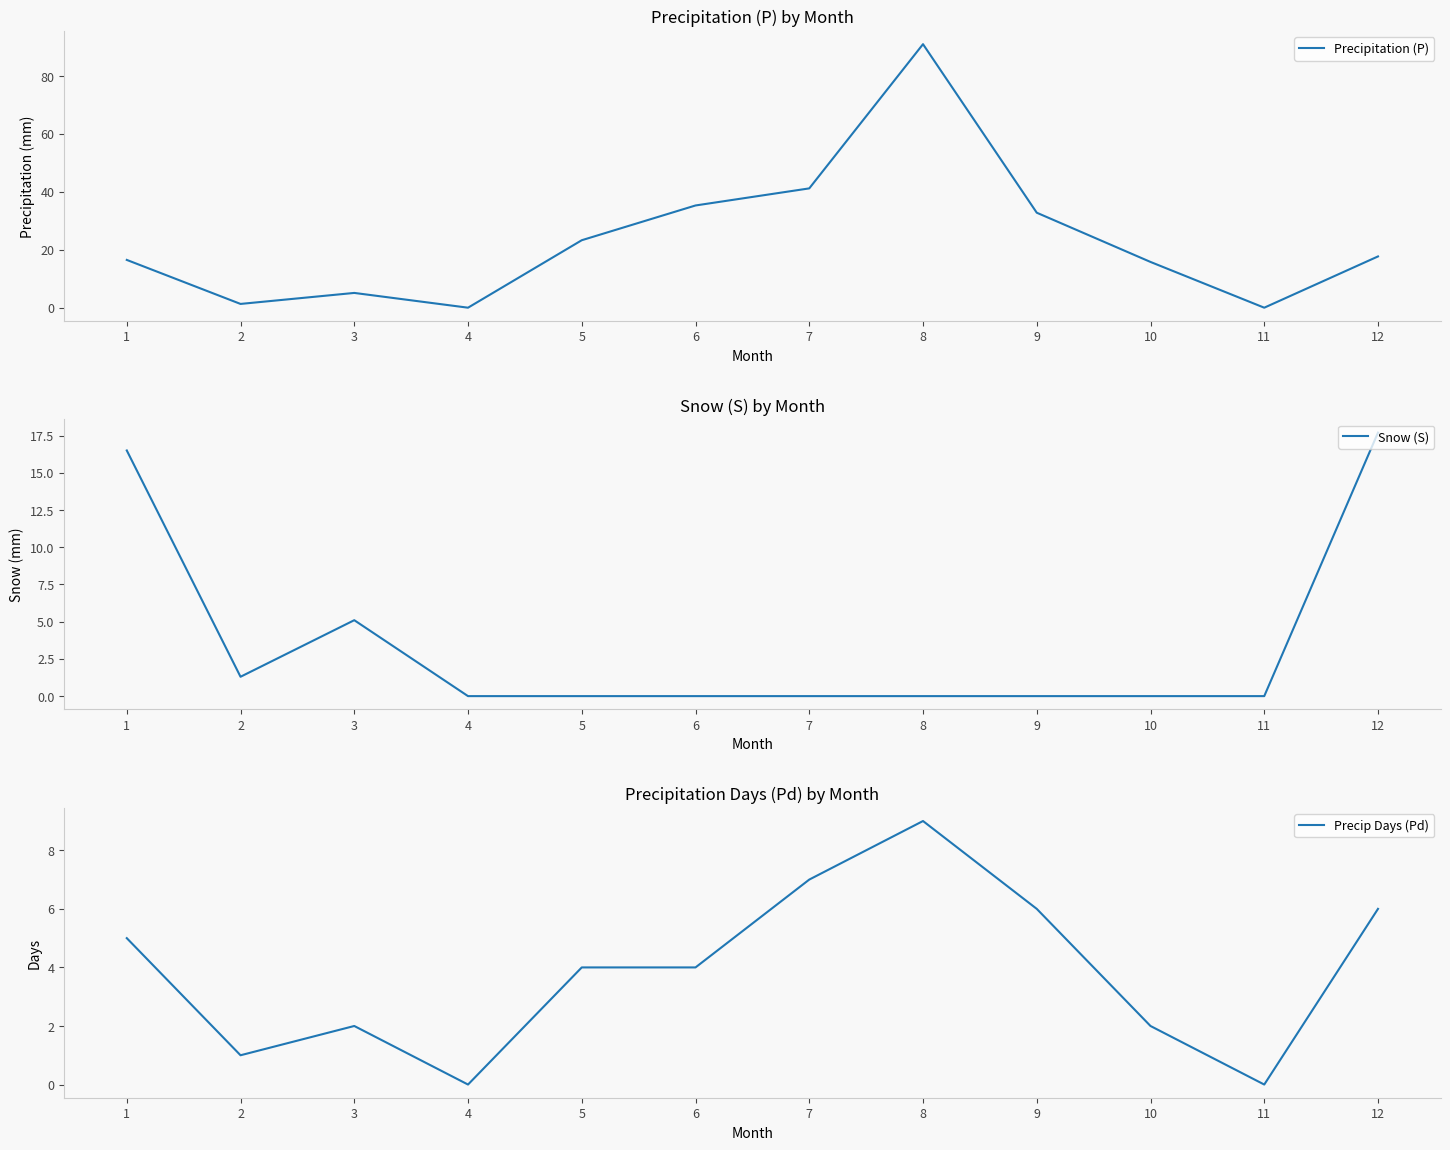

What is the difference between the maximum and minimum values in the Precip Days (Pd) series?

9